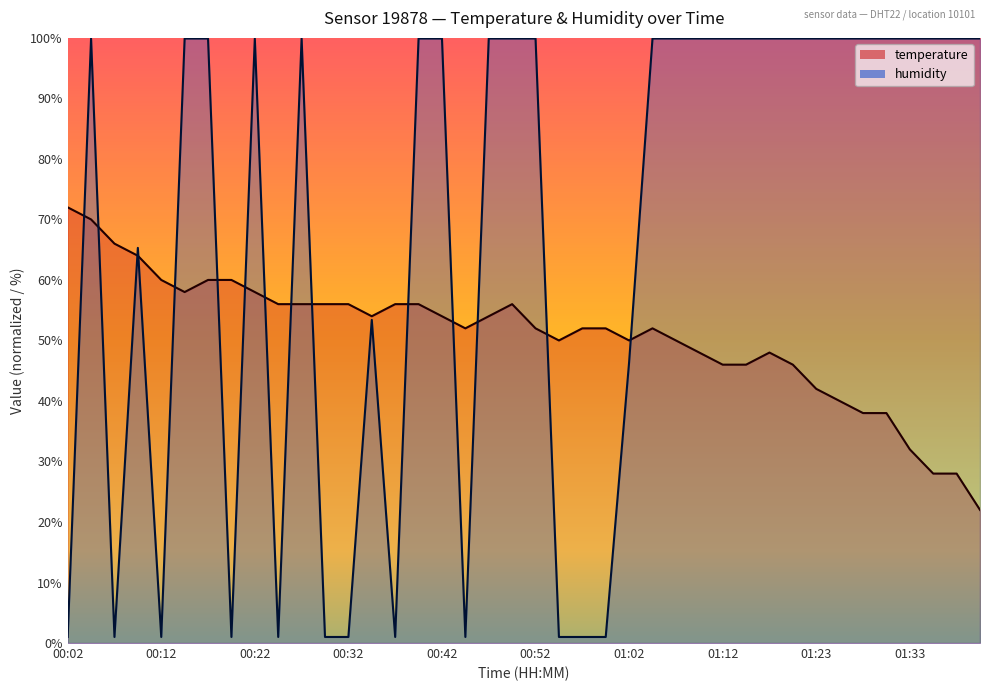

Where is the first local maximum for temperature?

00:49